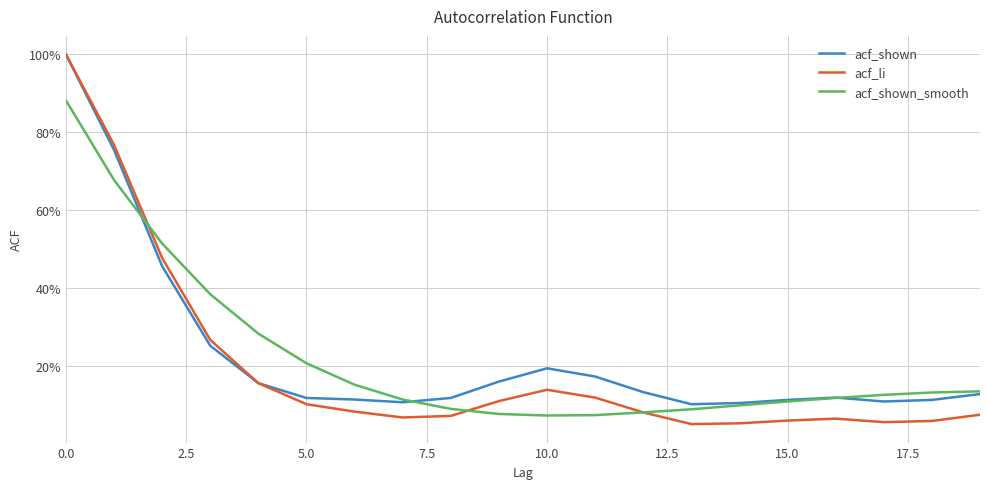

List the series in order of their peak value, lowest first.

acf_shown_smooth, acf_shown, acf_li